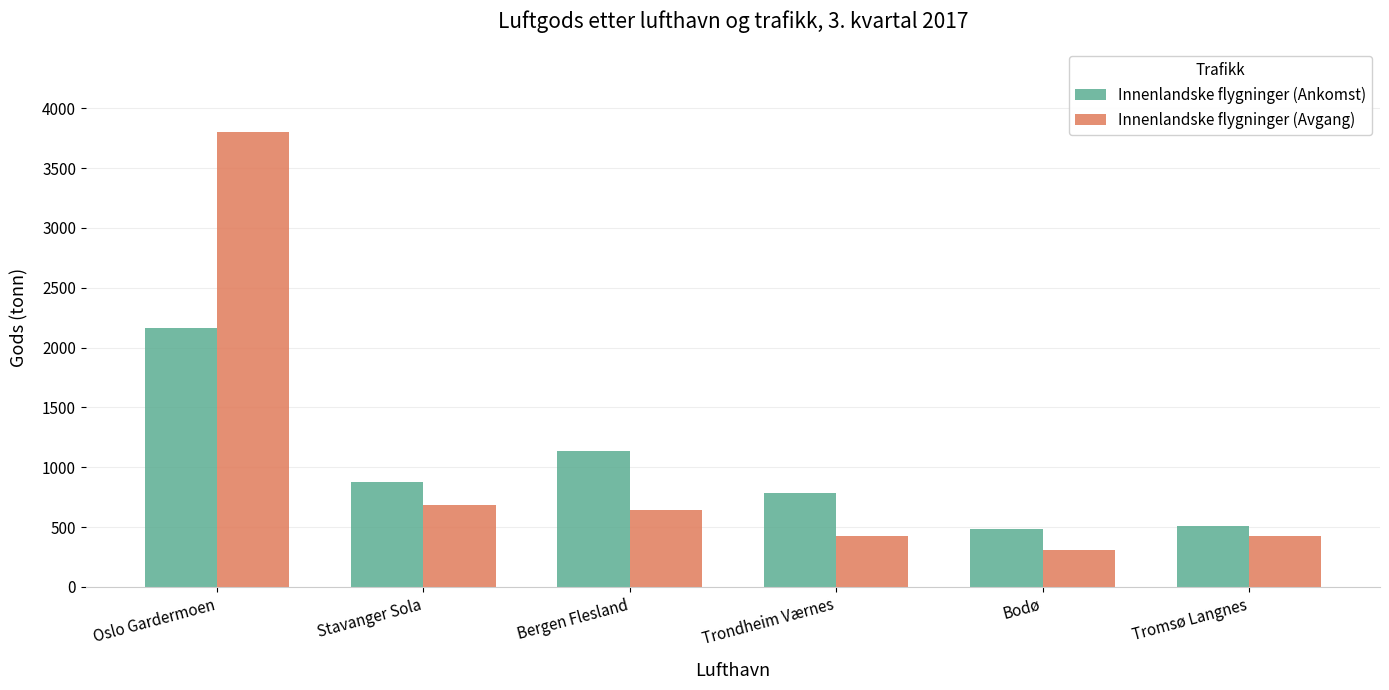

What is the maximum value for Innenlandske flygninger (Ankomst)?

2161